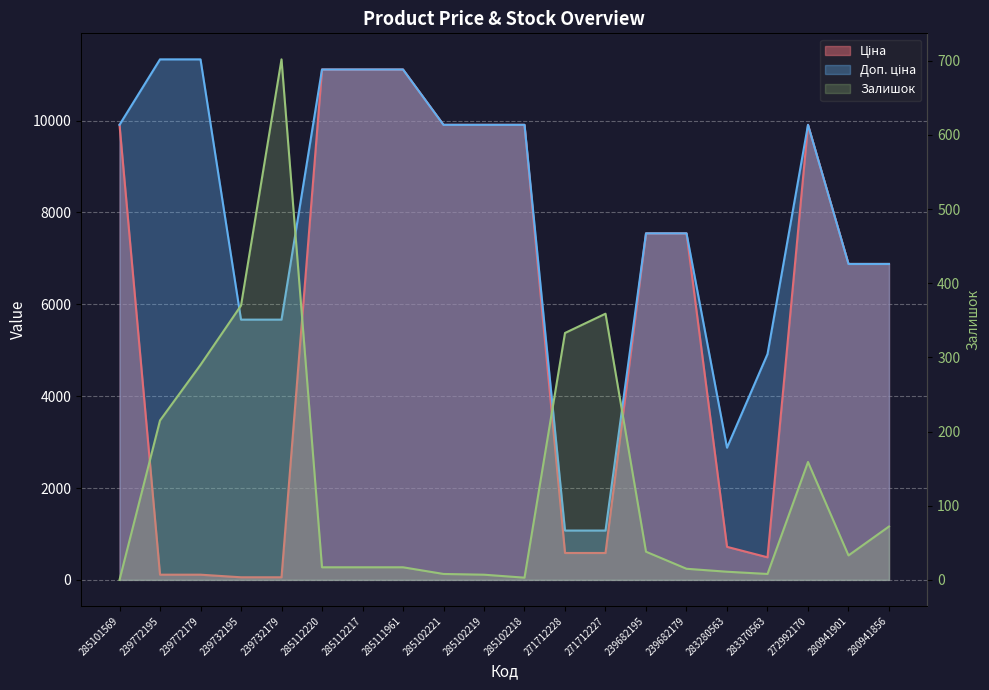

What is the label of the 10th point from the left?

285102219